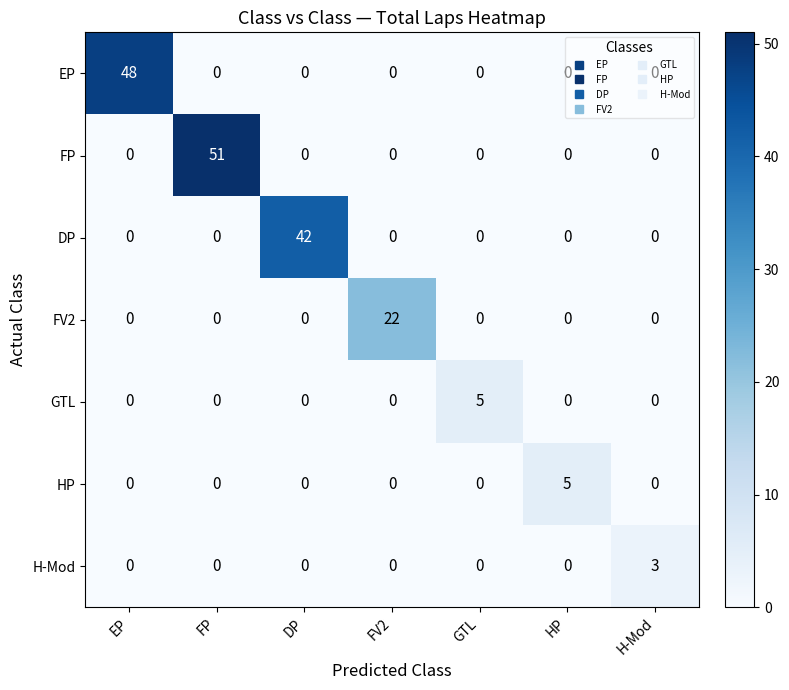

What is the maximum value shown in the chart?

51